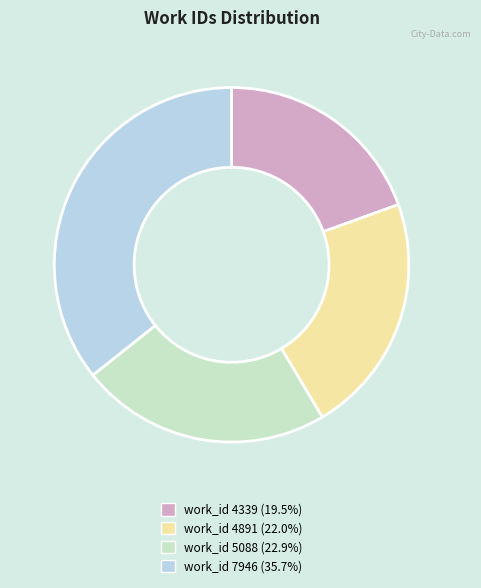

Which category has the smallest portion of the pie?

work_id 4339